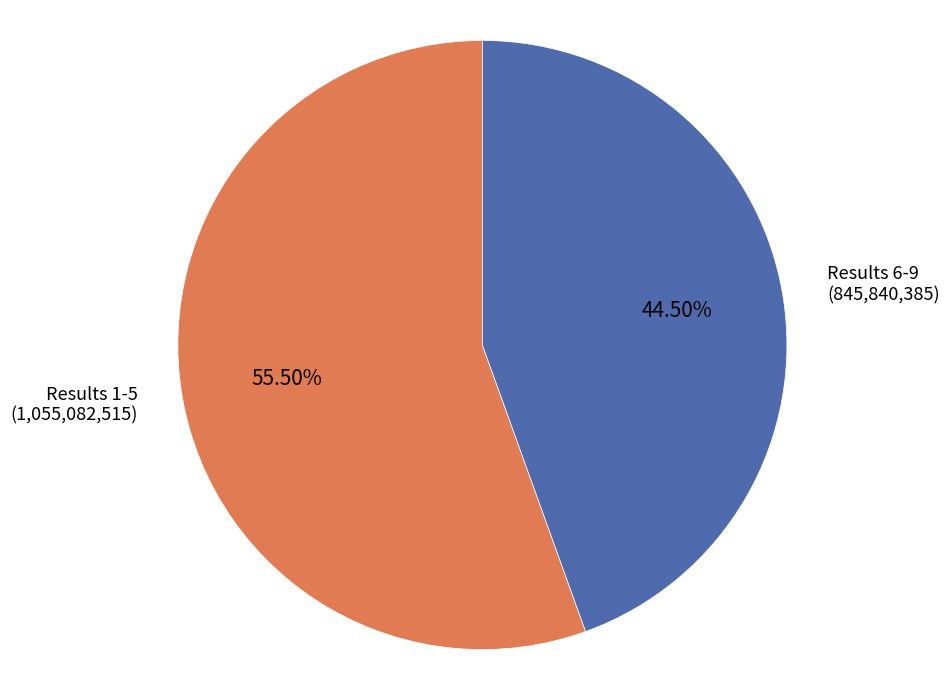

Does any single category account for the majority?

Yes